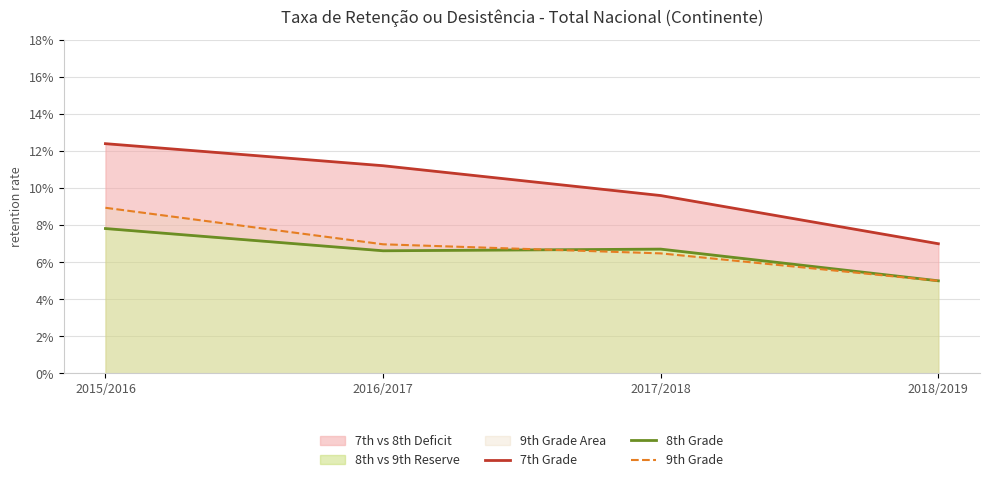

What position from the left is 2018/2019?

4